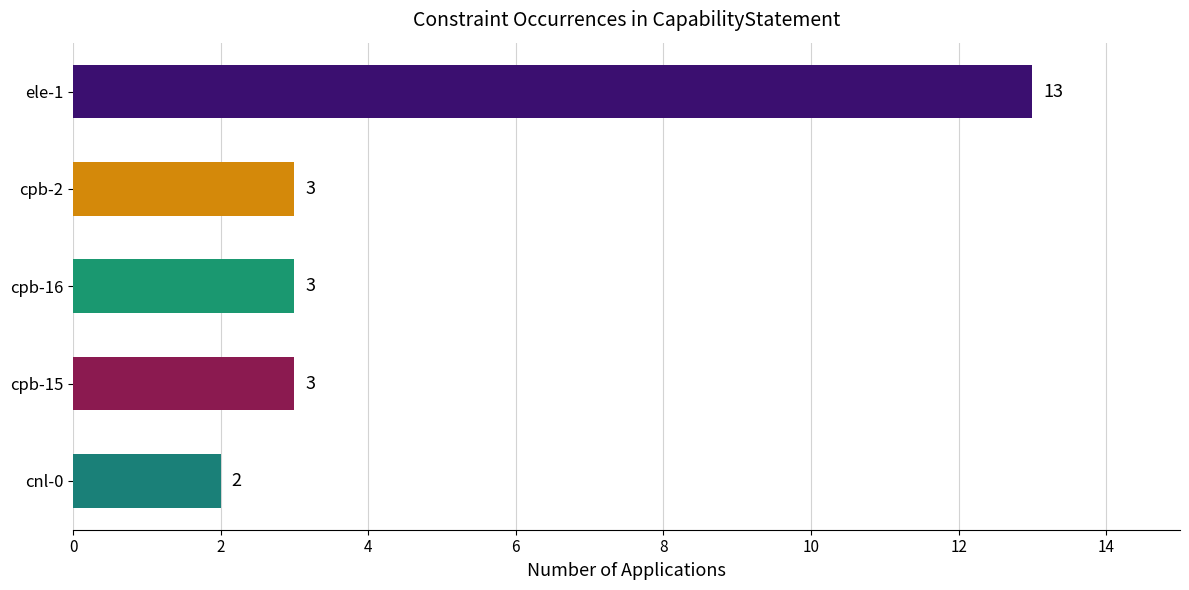

What is the change in value from ele-1 to cnl-0?

-11